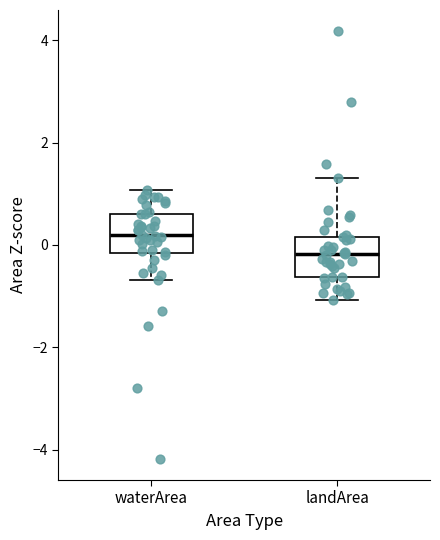

Reading left to right, transcribe this box plot: for each box, give where its median line is, the range the box spans, and where its two whiskers end, as read against the y-axis. The values are not printed on the chart, so give them approximately, as read against the axis.

waterArea: median 0.2, box -0.2 to 0.6, whiskers -0.6 to 1.0
landArea: median -0.2, box -0.6 to 0.2, whiskers -1.0 to 1.4